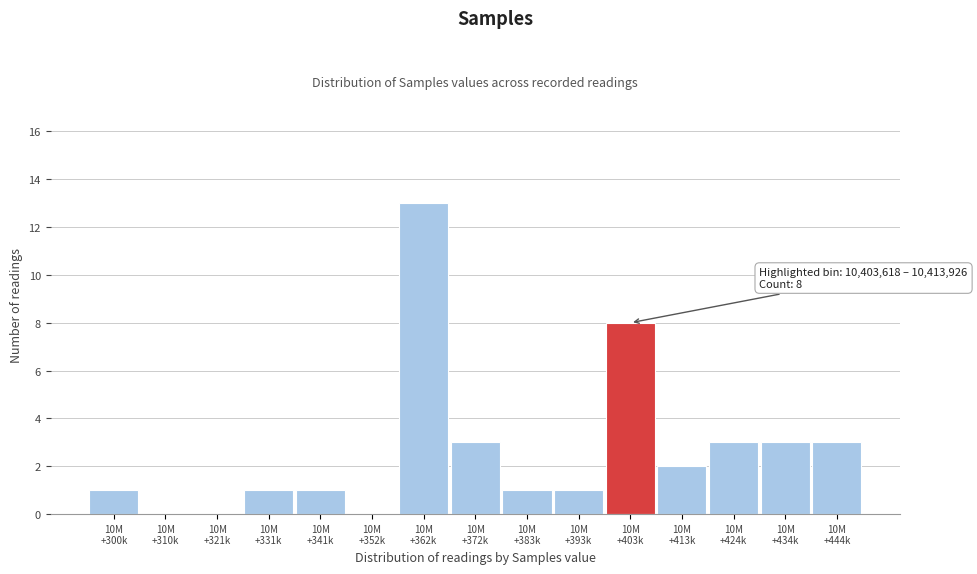

What is the sum of all values?

40